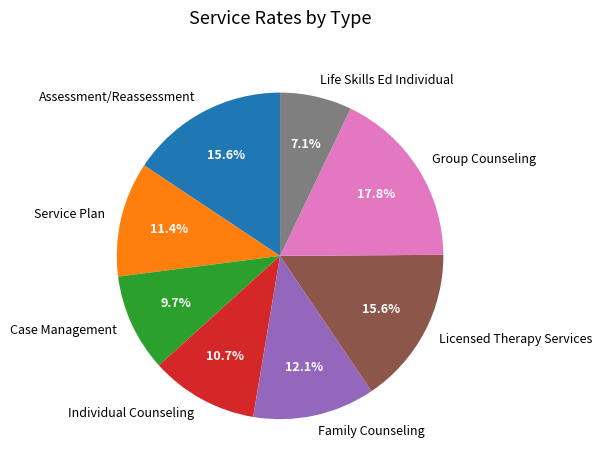

Between Group Counseling and Family Counseling, which is larger?

Group Counseling